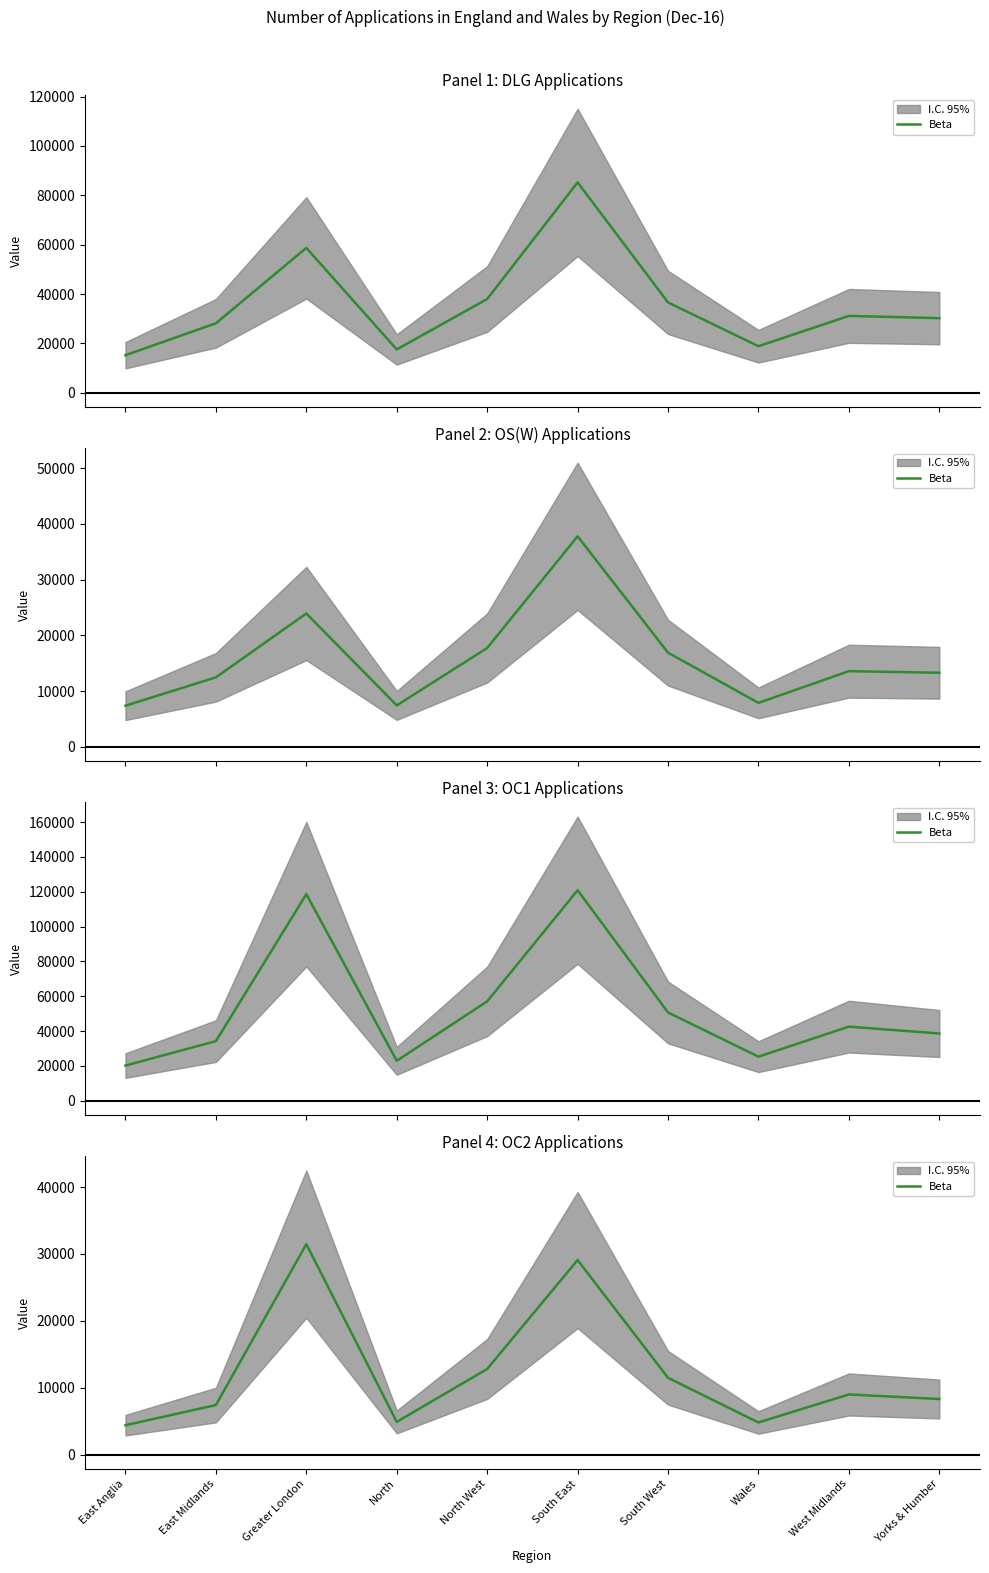

Which category has the lowest value across all series?

East Anglia